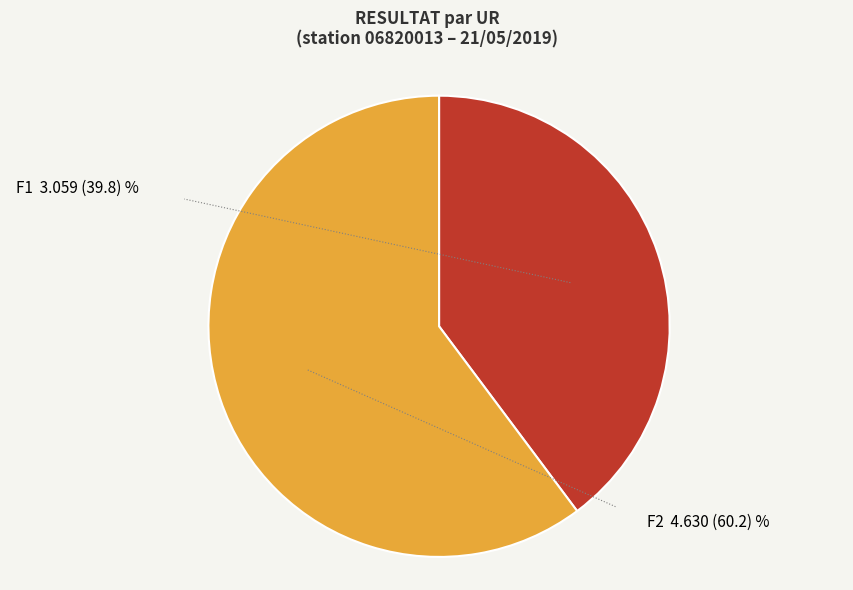

Is there a majority slice in this chart?

Yes